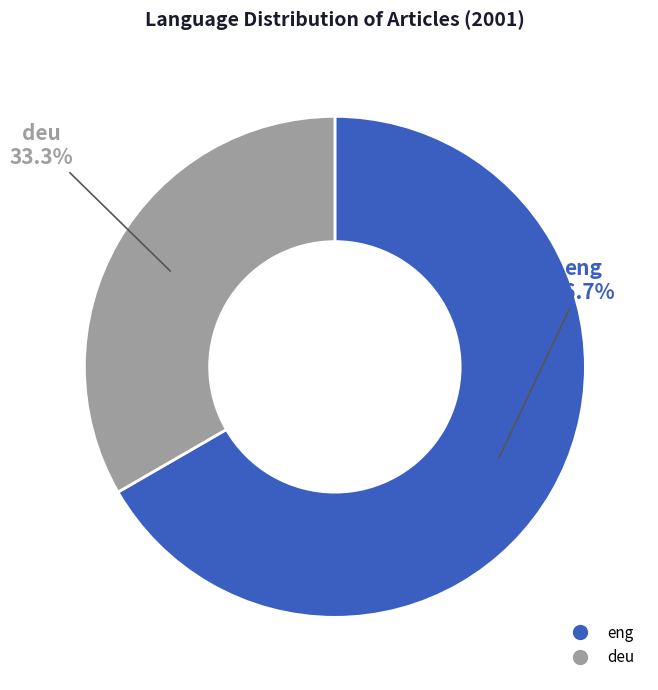

Count the number of slices in the pie.

2